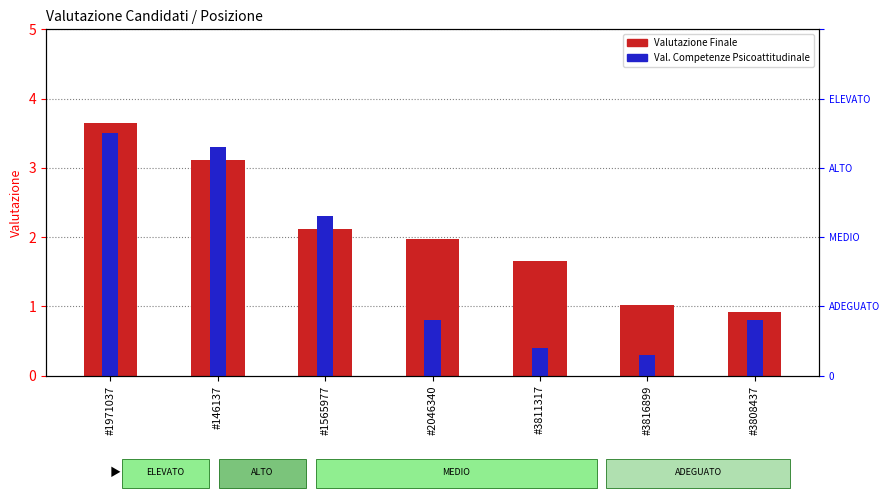

At how many categories does at least one series exceed 1?

6